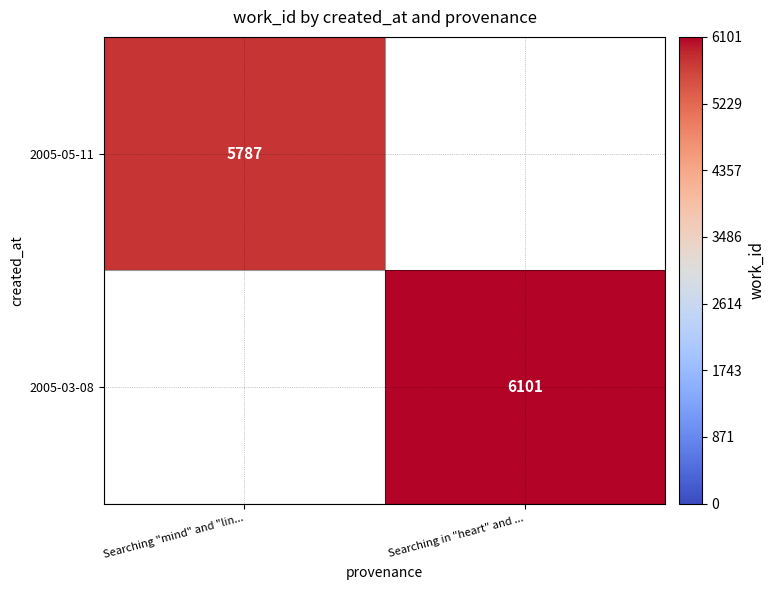

True or false: 2005-05-11 has a value of 5787 at Searching "mind" and "lin....

True